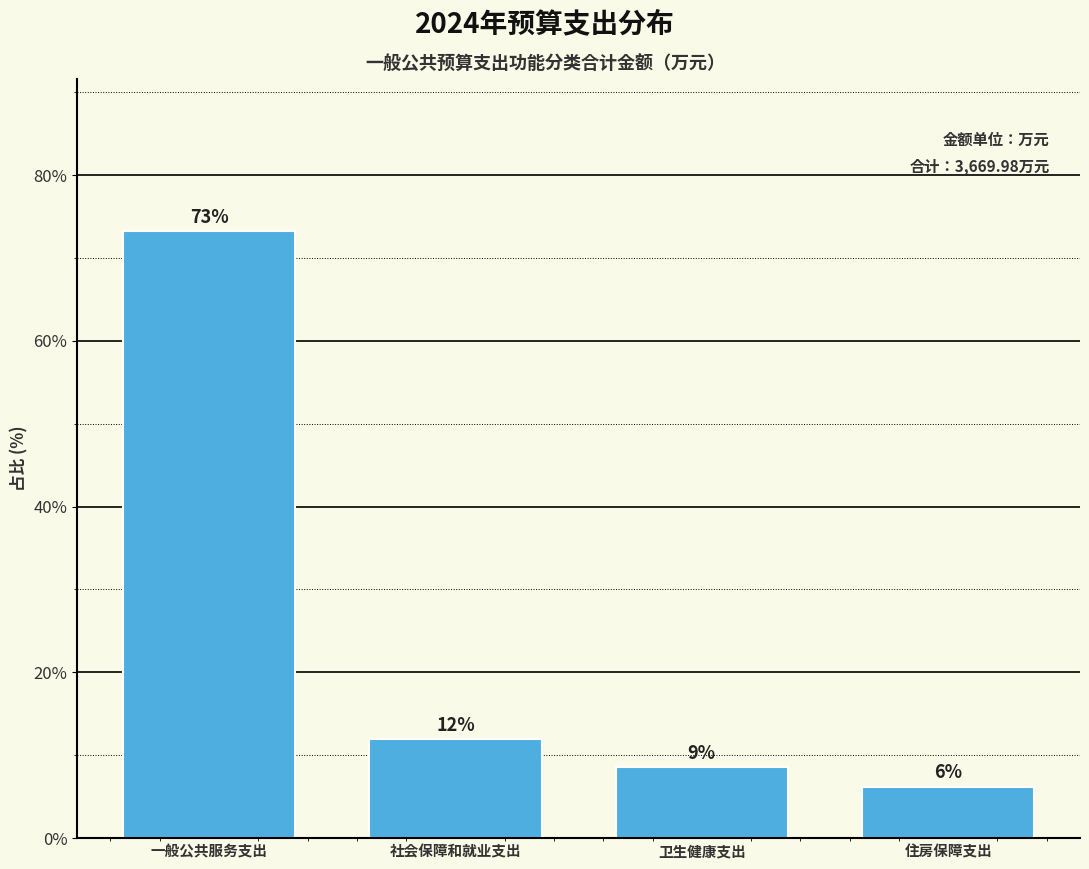

Between 住房保障支出 and 社会保障和就业支出, which is larger?

社会保障和就业支出